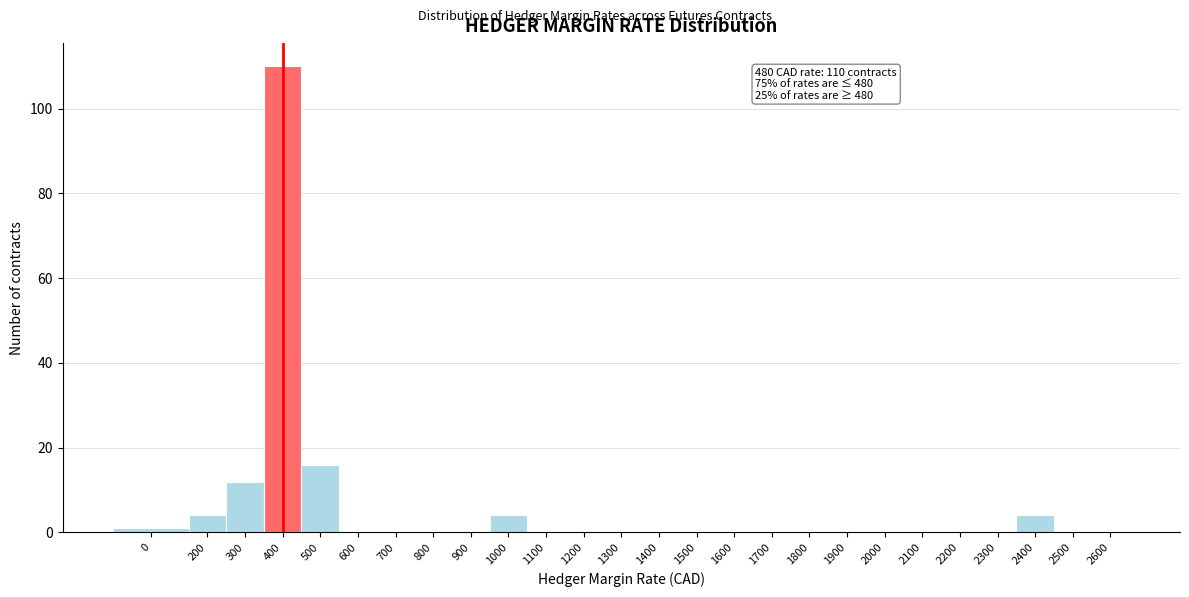

Reading left to right, extract all data points from this chart.

0=1	200=4	300=12	400=110	500=16	600=0	700=0	800=0	900=0	1000=4	1100=0	1200=0	1300=0	1400=0	1500=0	1600=0	1700=0	1800=0	1900=0	2000=0	2100=0	2200=0	2300=0	2400=4	2500=0	2600=0